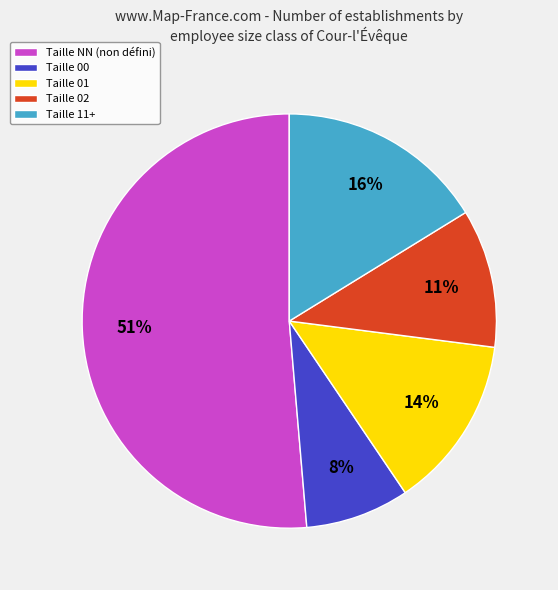

Does any single category account for the majority?

Yes